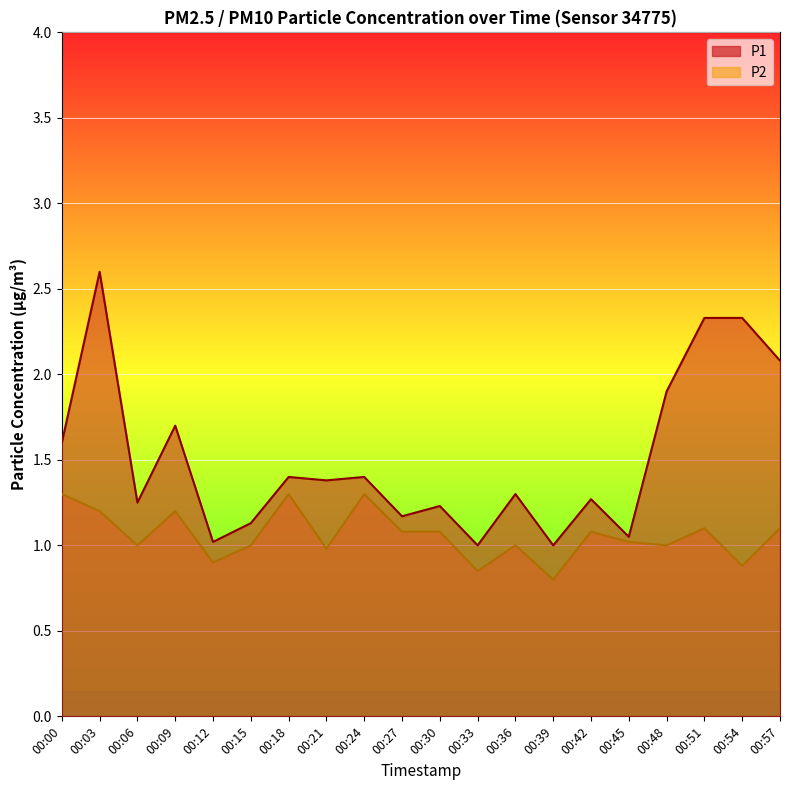

What is the sum of the P1 values at 00:27 and 00:09?

2.9